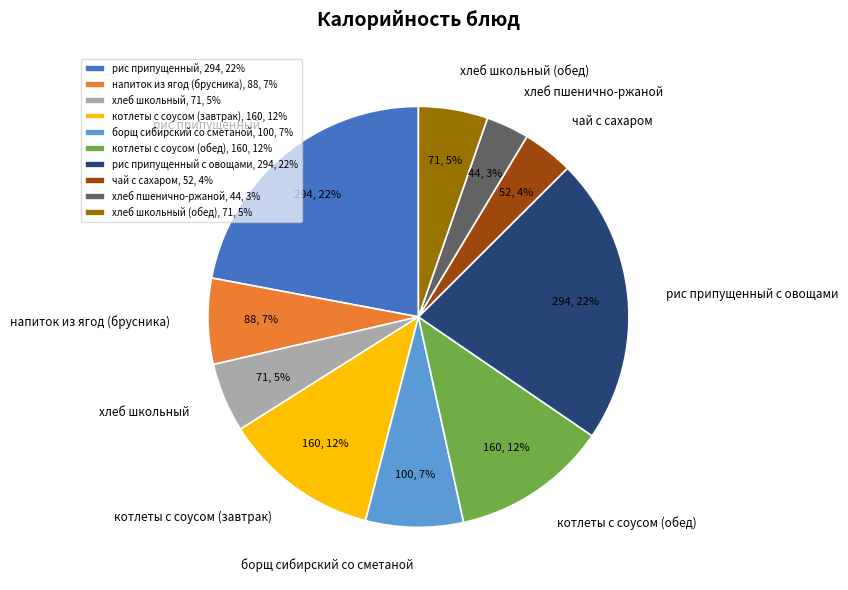

To the nearest percent, what is the average slice percentage?

10%